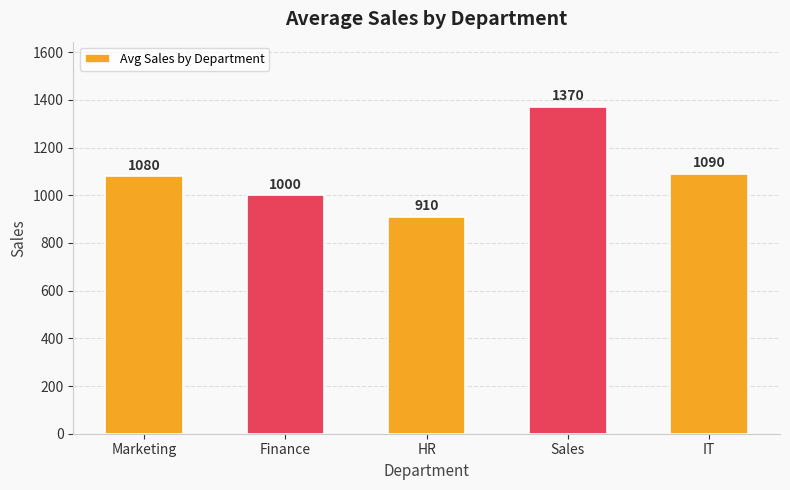

Read the value at IT, to the nearest 10.

1090